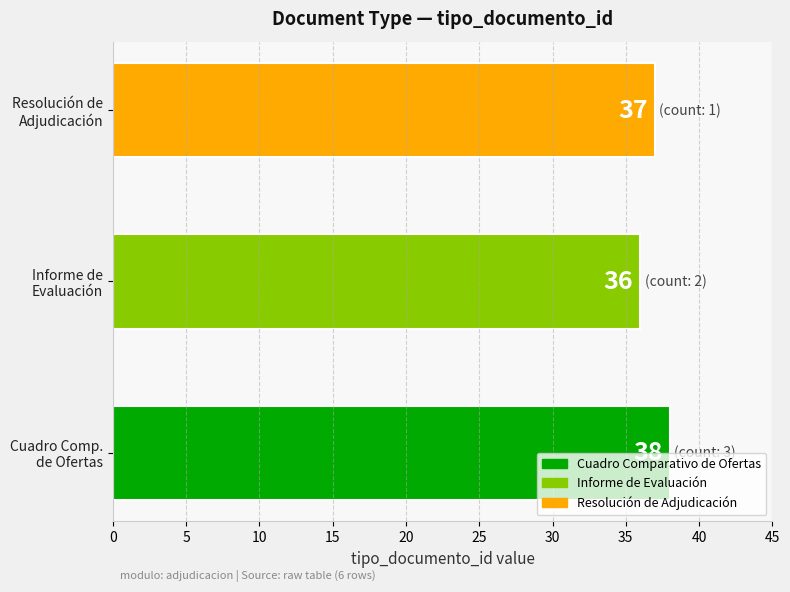

Are the bars horizontal?

Yes